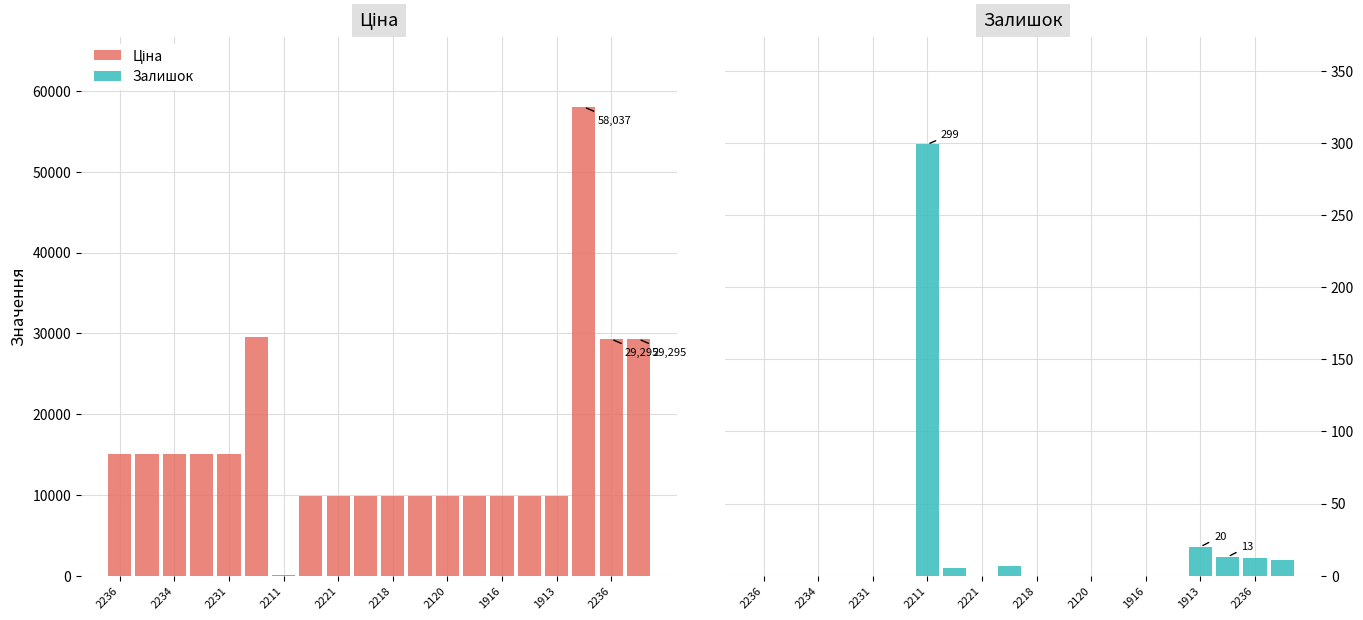

List the series in order of their overall mean, lowest first.

Залишок, Ціна